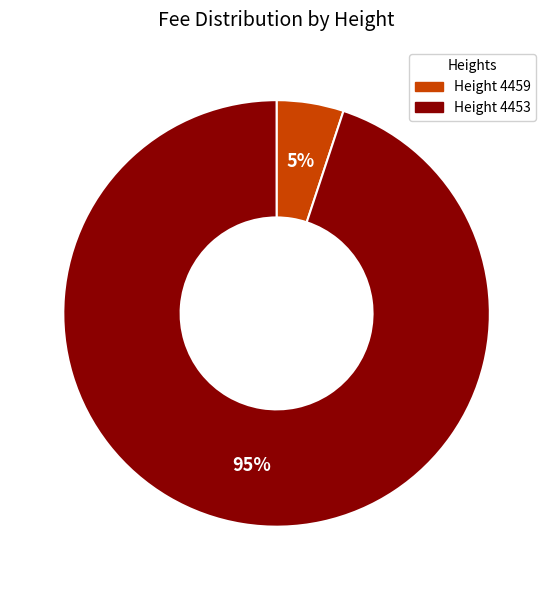

To the nearest percent, what percentage of the pie is Height 4459?

5%